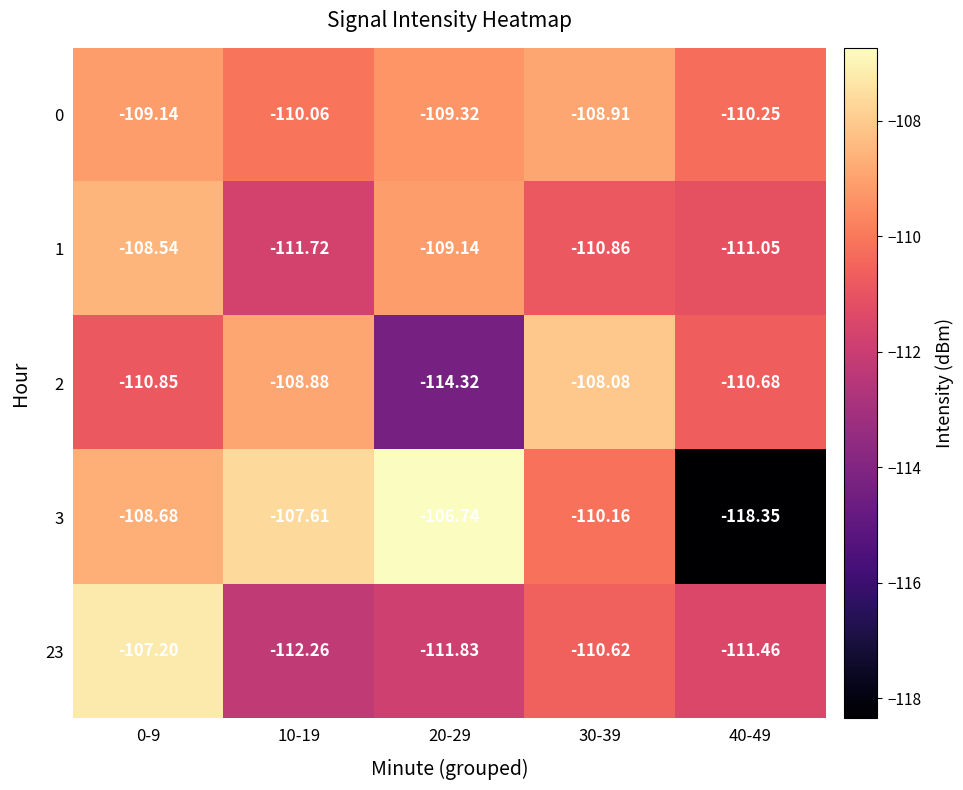

List the series in order of their peak value, lowest first.

0, 1, 2, 23, 3